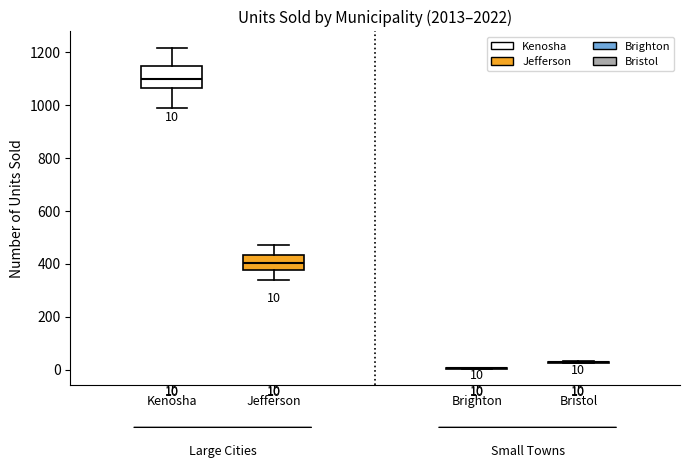

Which box is the tallest, from its lower edge to its upper edge?

Kenosha